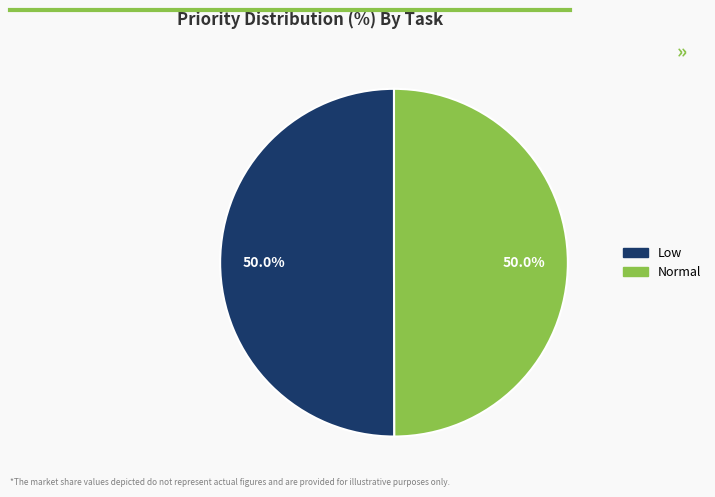

Is the sum of Normal and Low greater than half?

Yes